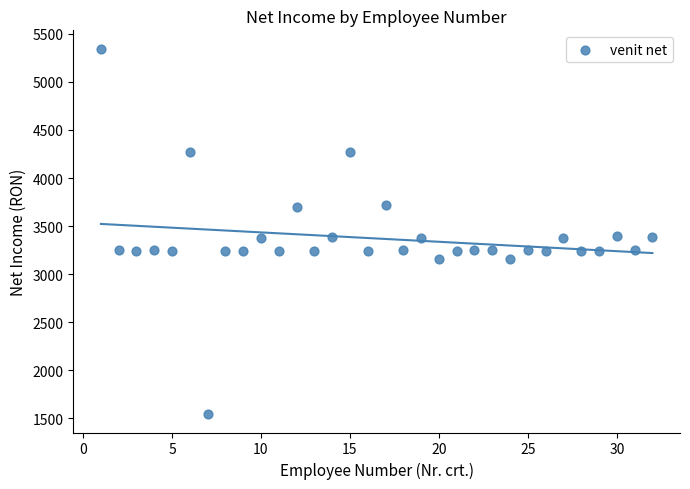

What is the range of X values (max minus min)?

31